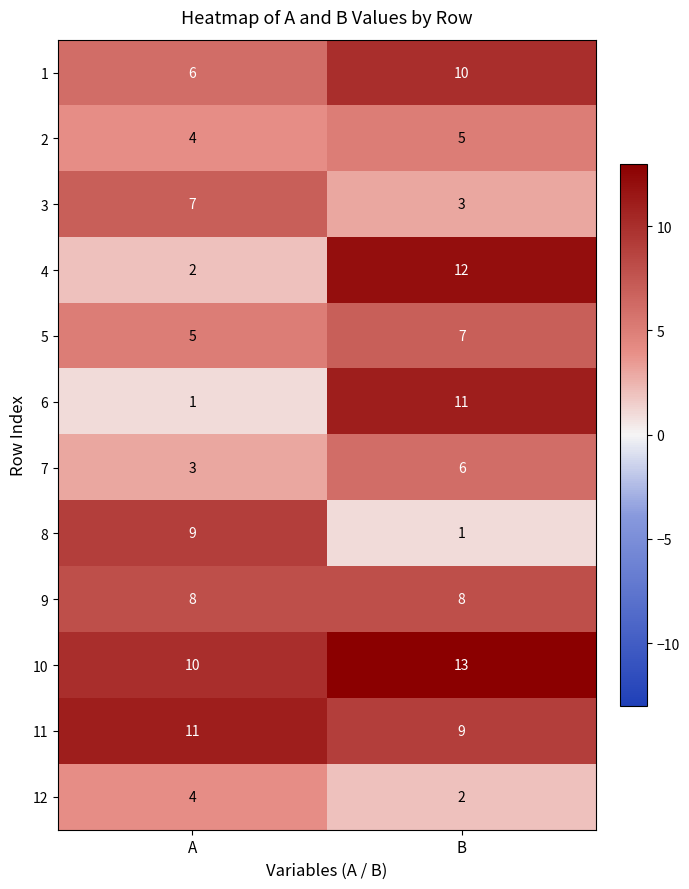

Reading right to left, extract all data points from this chart.

1: B=10	A=6
2: B=5	A=4
3: B=3	A=7
4: B=12	A=2
5: B=7	A=5
6: B=11	A=1
7: B=6	A=3
8: B=1	A=9
9: B=8	A=8
10: B=13	A=10
11: B=9	A=11
12: B=2	A=4